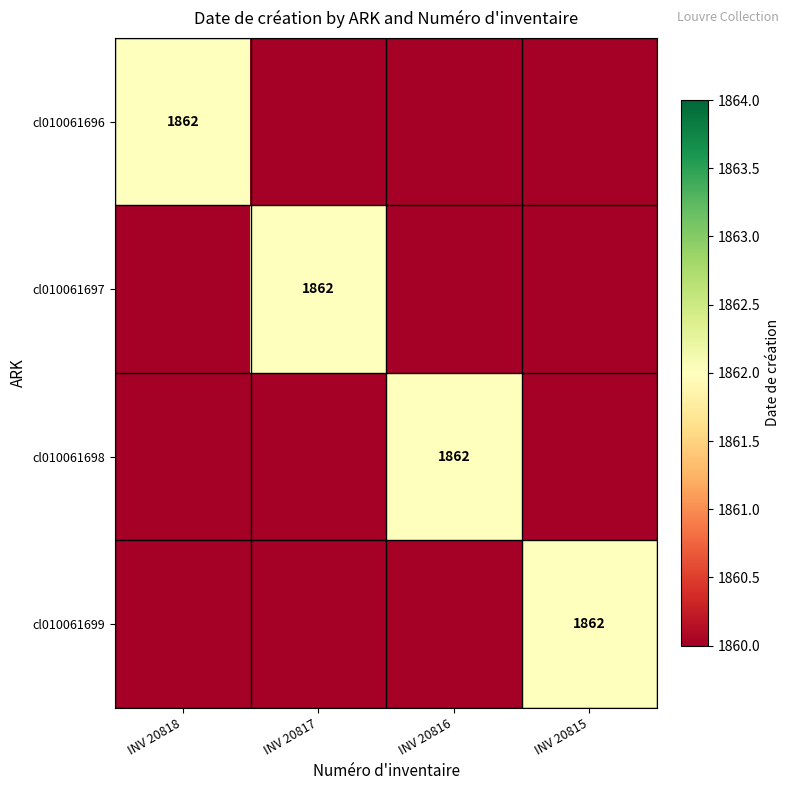

Is it true that cl010061697 equals 1287 at INV 20817?

False